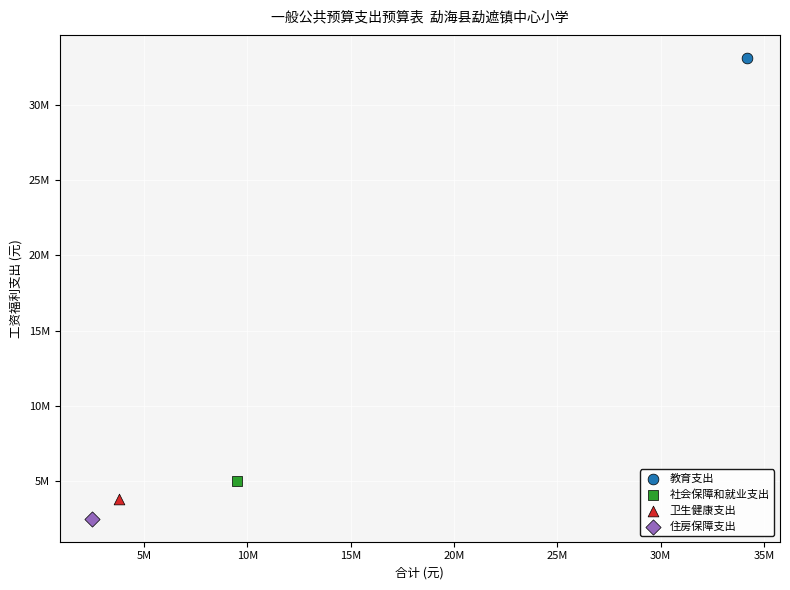

Which series contains the lowest Y value?

住房保障支出